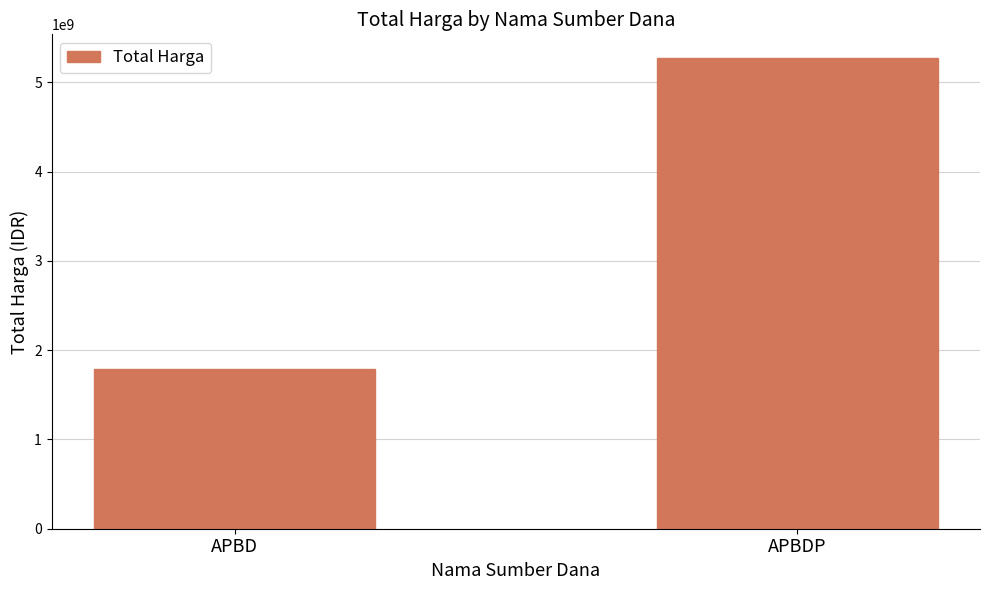

Reading left to right, what are all the values shown in this chart?

APBD=1788106245	APBDP=5275568740